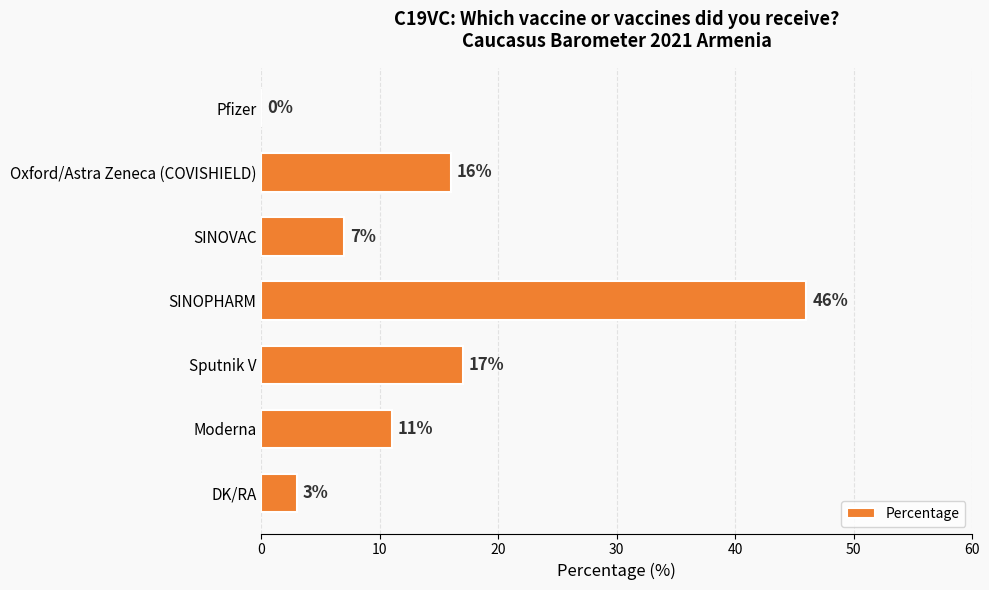

Which category has the highest value across all series?

SINOPHARM